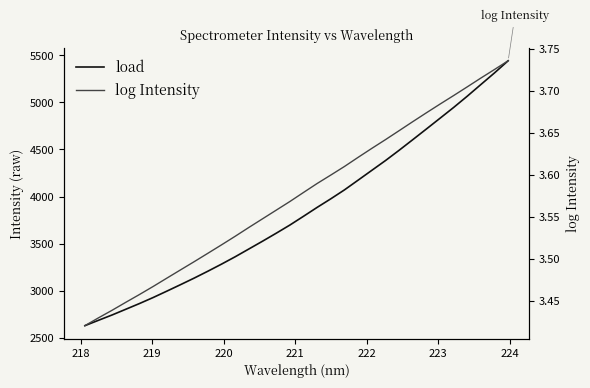

Does the chart have visible grid lines?

No